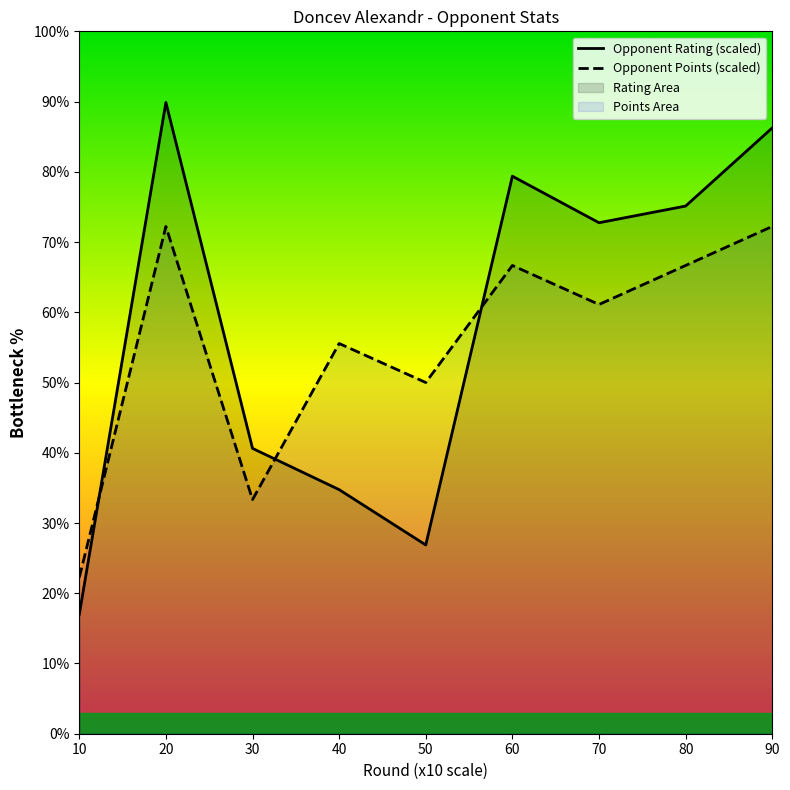

Reading left to right, extract all data points from this chart.

Opponent Rating (scaled): 17.0	89.9	40.6	34.8	26.9	79.4	72.8	75.1	86.2
Opponent Points (scaled): 22.2	72.2	33.3	55.6	50.0	66.7	61.1	66.7	72.2